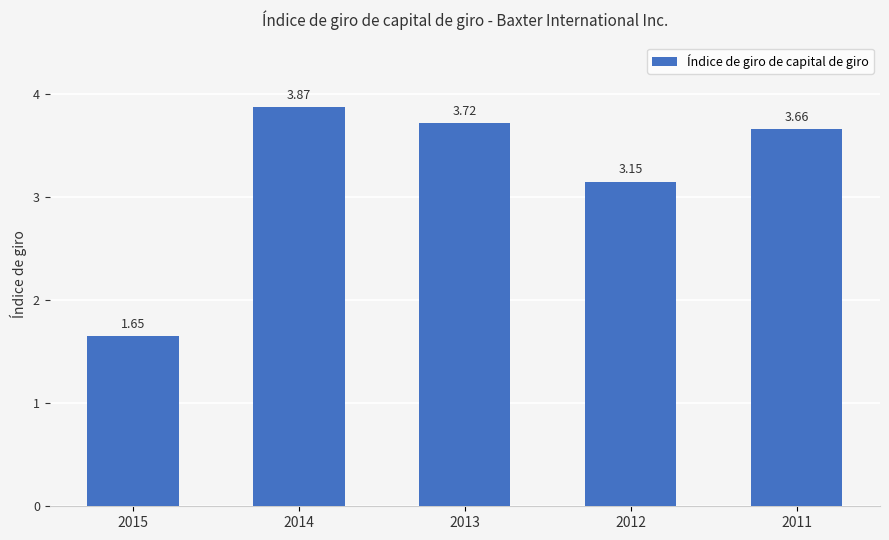

Which label corresponds to the smallest value in the chart?

2015